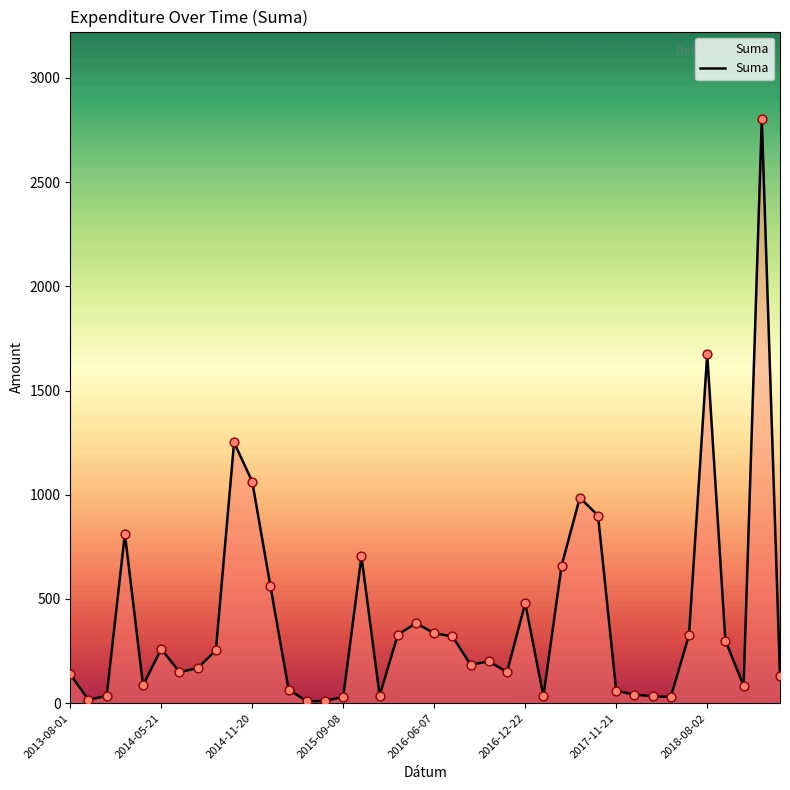

What is the maximum value shown in the chart?

2802.5